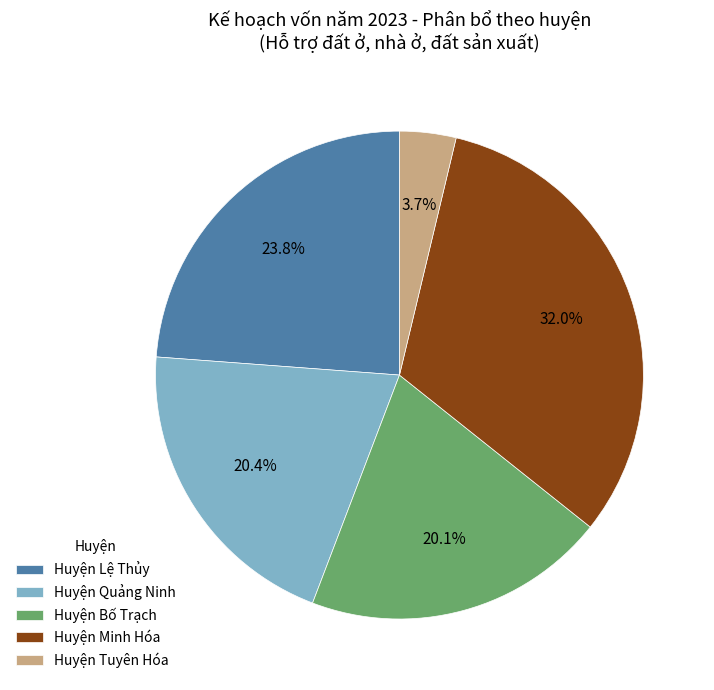

To the nearest percent, what is the combined percentage of Huyện Lệ Thủy and Huyện Tuyên Hóa?

28%